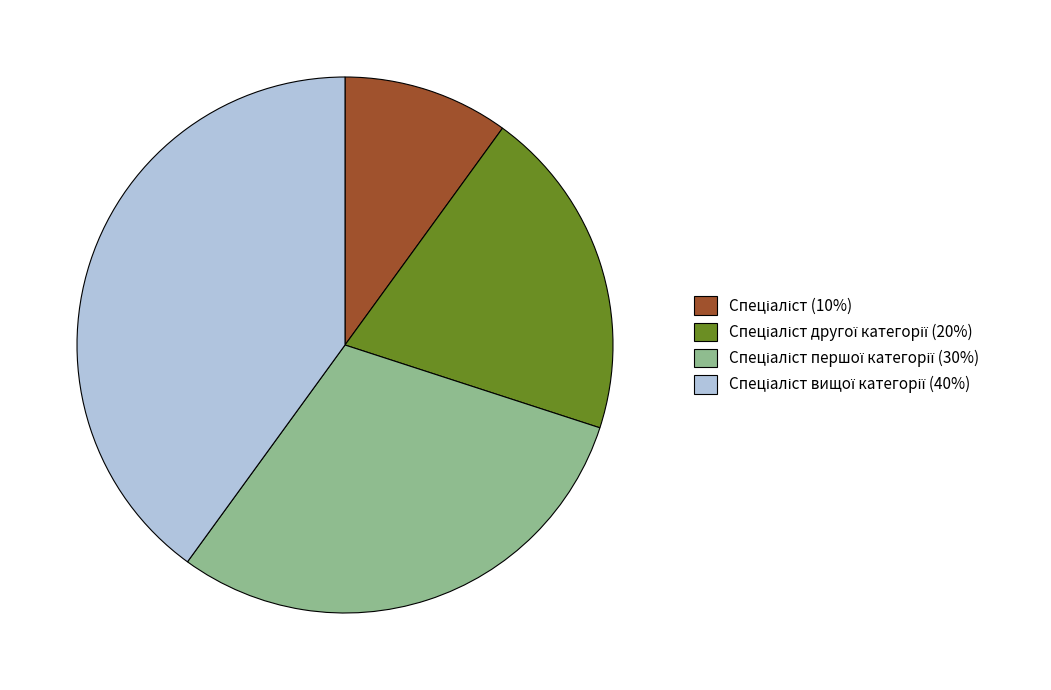

Is there a majority slice in this chart?

No